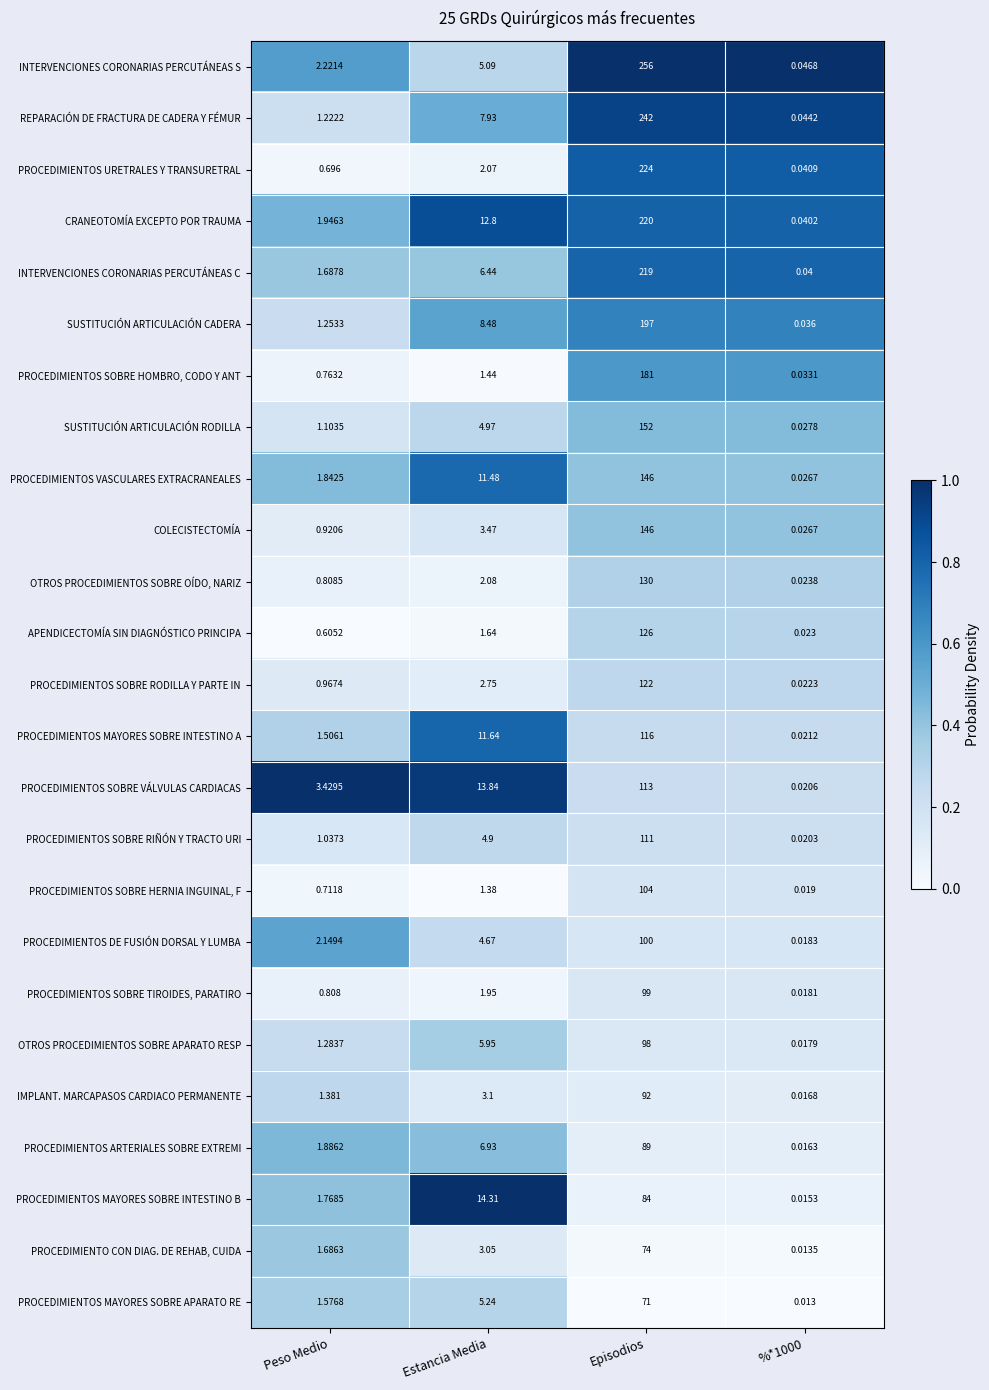

Where does the IMPLANT. MARCAPASOS CARDIACO PERMANENTE series first go above 3?

Estancia Media